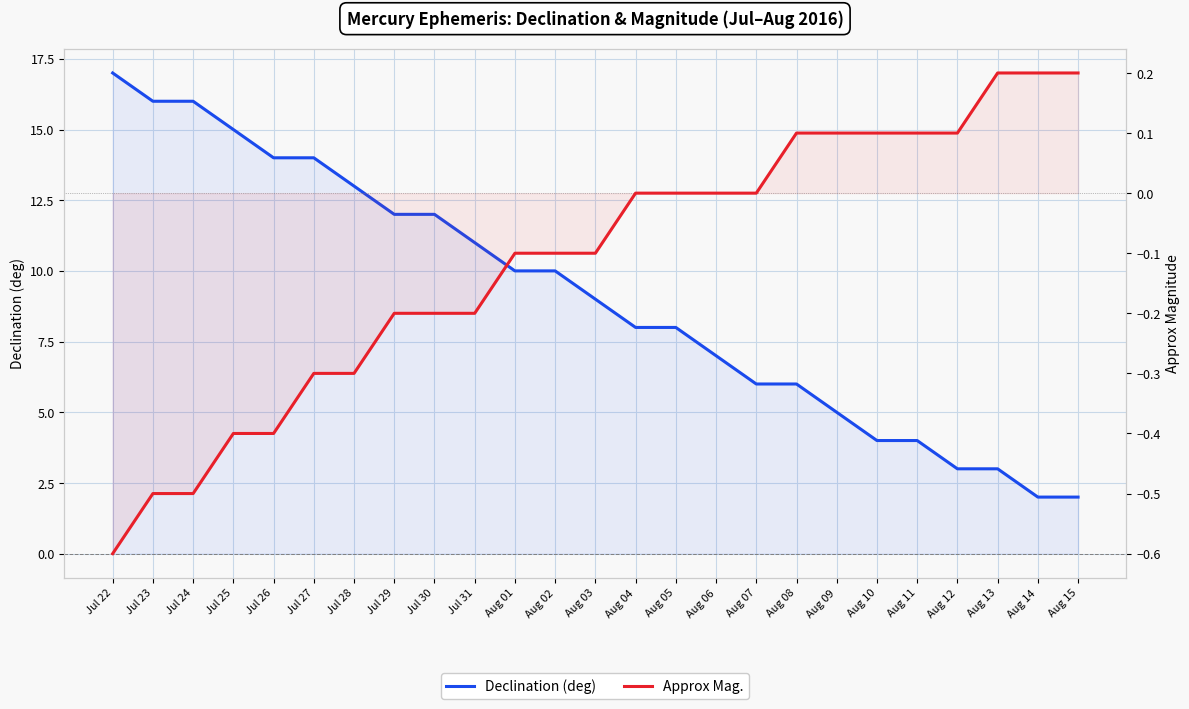

What is the spread (max minus min) of values at Aug 10?

3.9